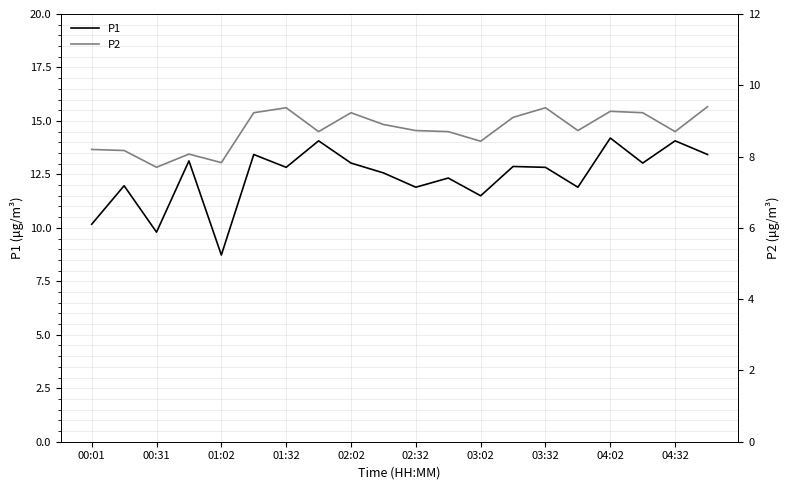

What is the sum of all P2 values?

175.1